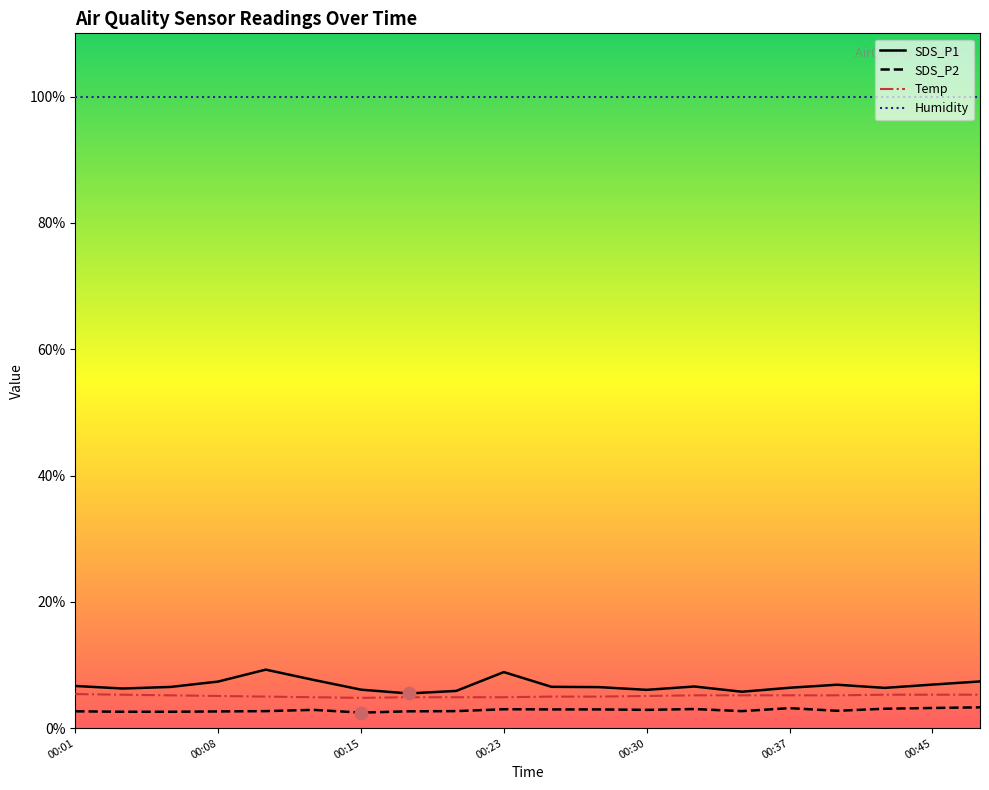

Which series contains the lowest Y value?

SDS_P2